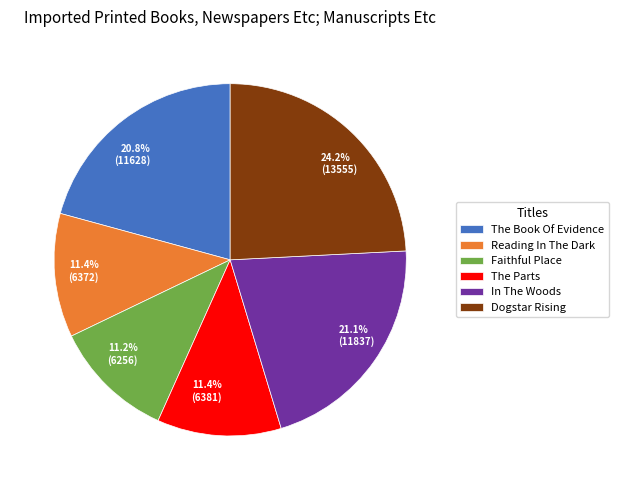

What percentage is the The Parts slice, to the nearest percent?

11%